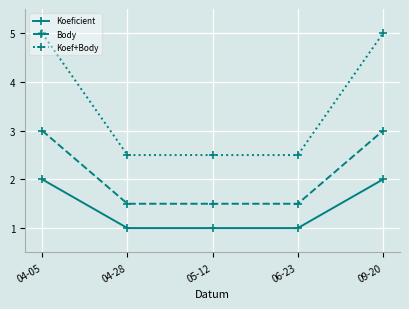

Does the chart have visible grid lines?

Yes